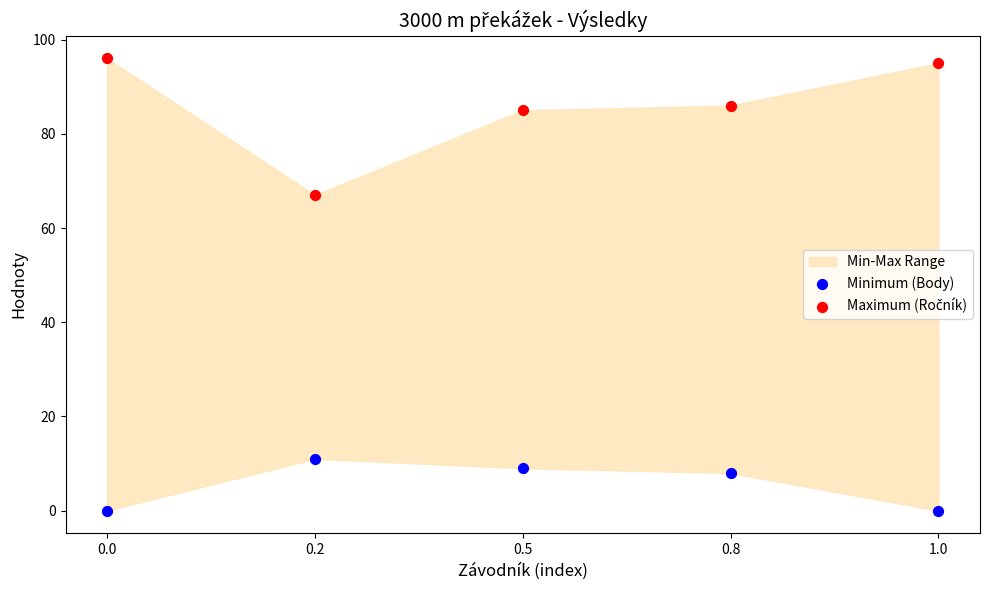

Across all data points, what is the range of Y values (max minus min)?

96